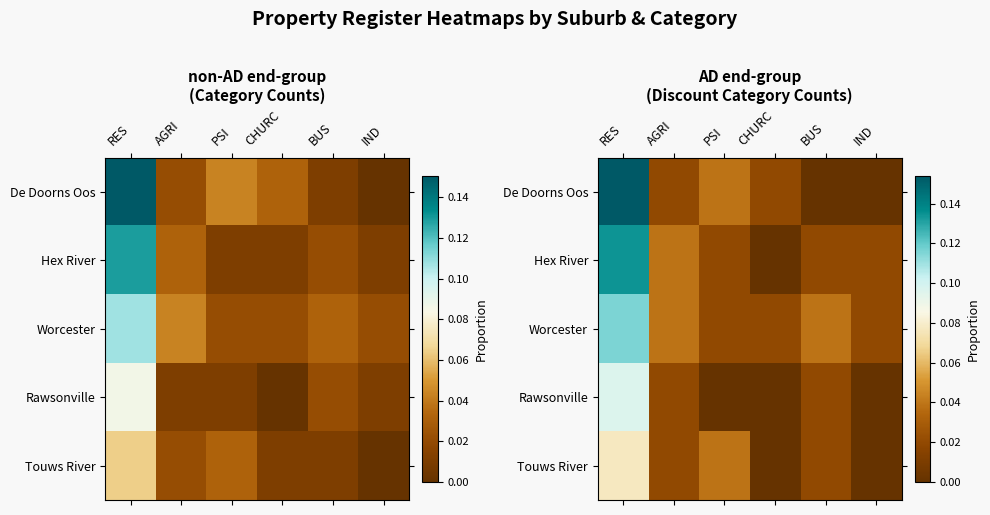

At how many categories does at least one series exceed 0?

6